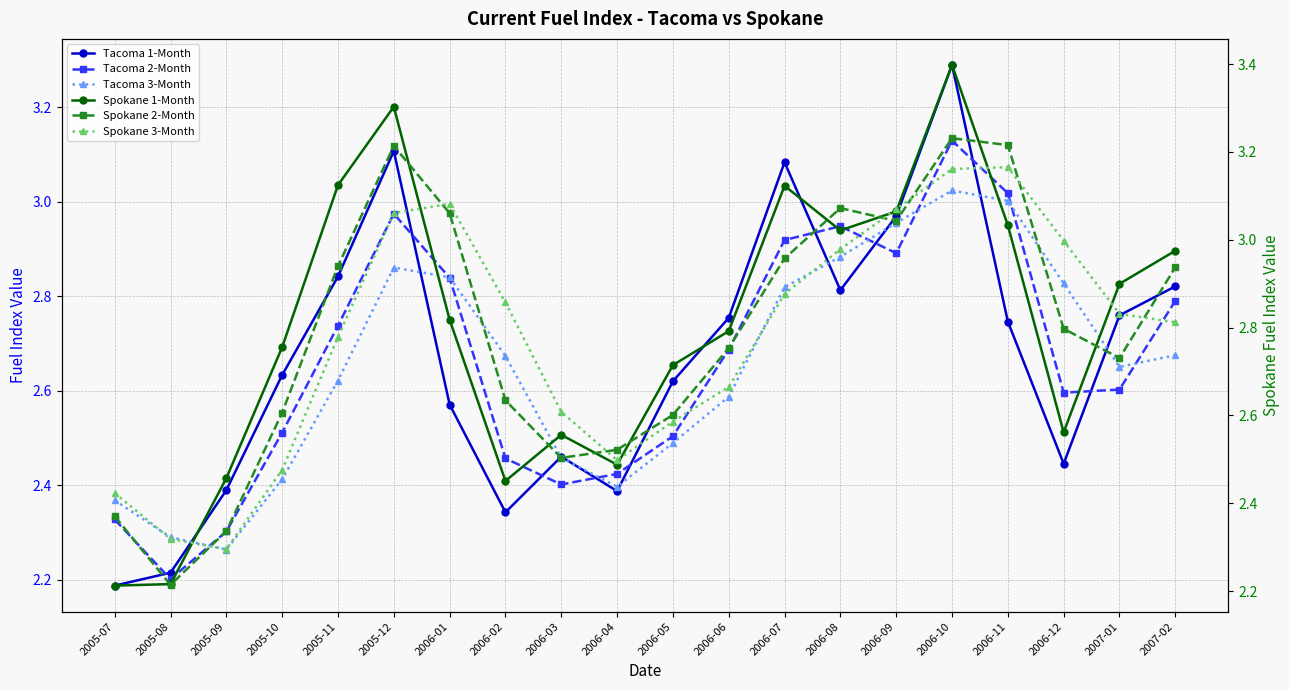

True or false: Tacoma 3-Month and Spokane 3-Month cross at least once.

False